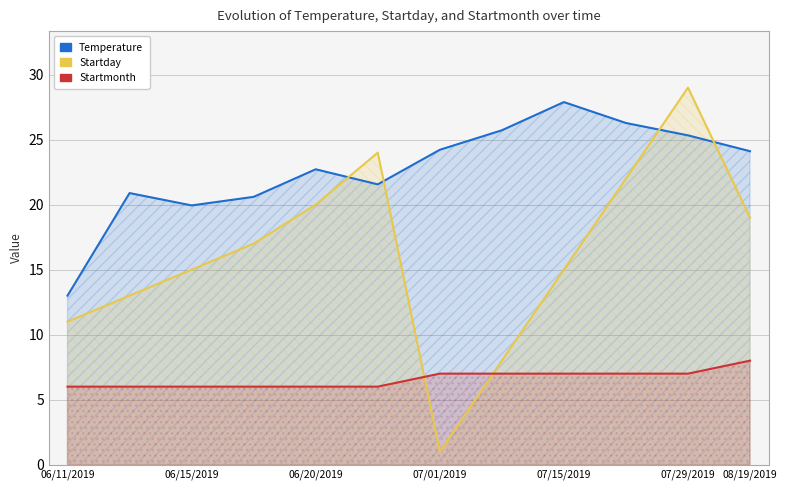

At how many categories does at least one series exceed 1?

12